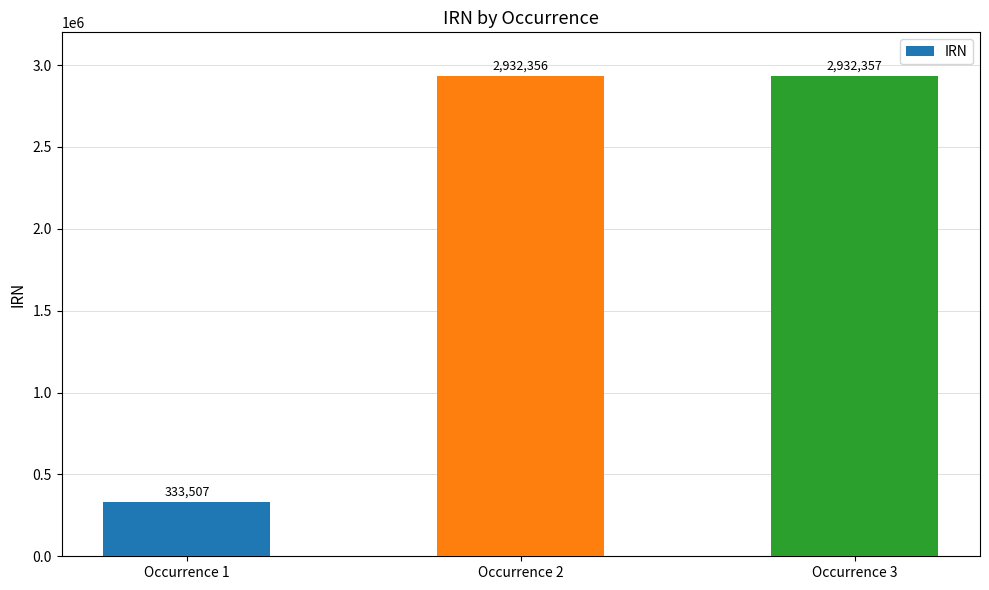

The chart shows a value of 1498426 at Occurrence 2. True or false?

False